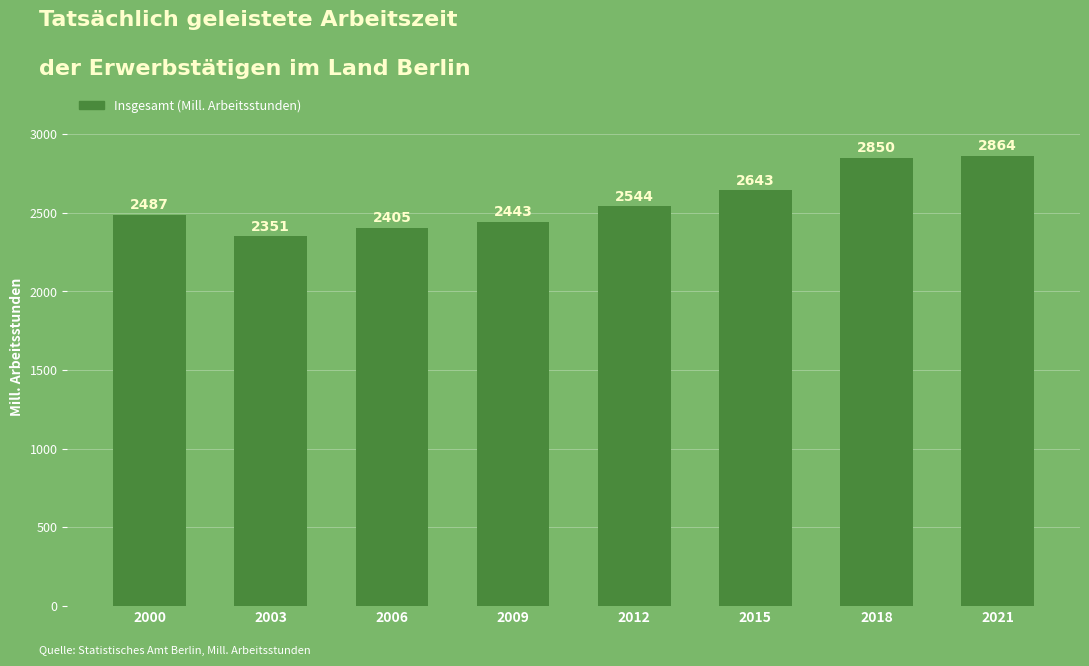

Which label corresponds to the smallest value in the chart?

2003